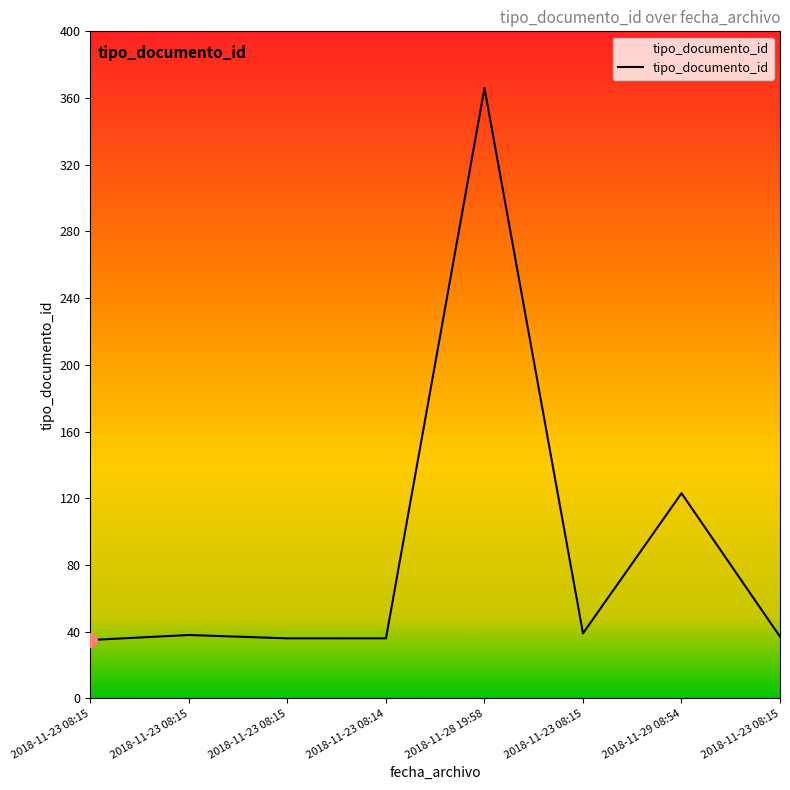

The value at 2018-11-28 19:58 is 216. True or false?

False